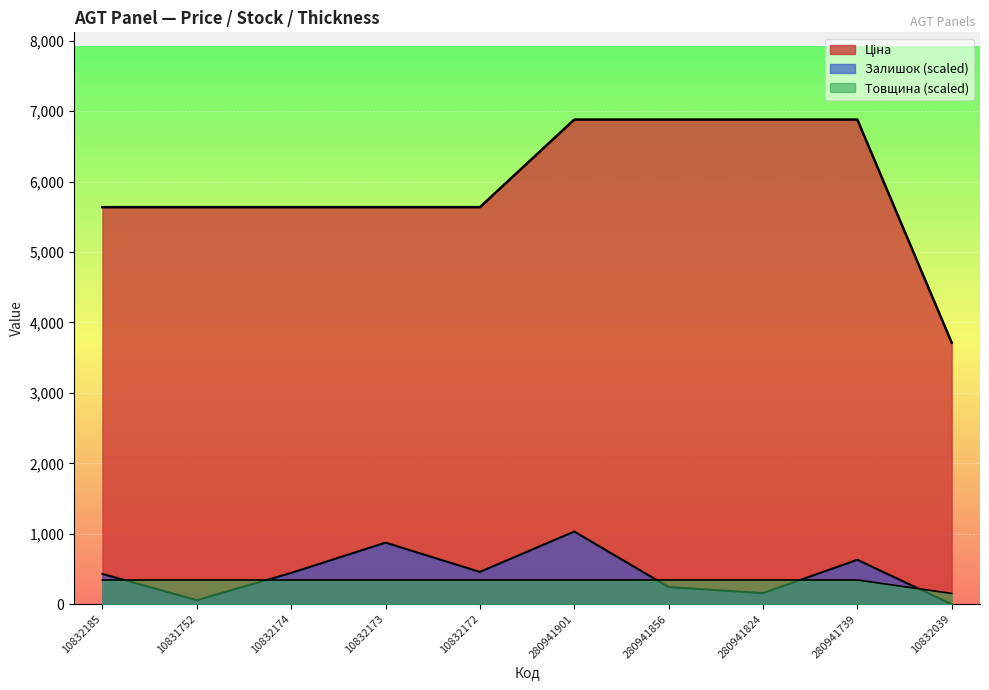

Reading right to left, what are all the values shown in this chart?

Ціна: 3712.4	6879.5	6879.5	6879.5	6879.5	5636.0	5636.0	5636.0	5636.0	5636.0
Залишок: 0.0	630.6	157.7	243.6	1031.9	458.6	874.3	444.3	57.3	430.0
Товщина: 152.9	344.0	344.0	344.0	344.0	344.0	344.0	344.0	344.0	344.0